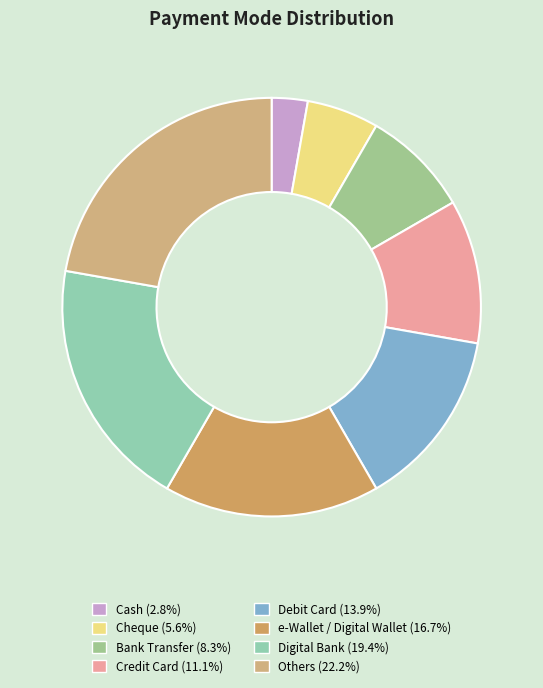

True or false: Digital Bank accounts for 31% of the total.

False